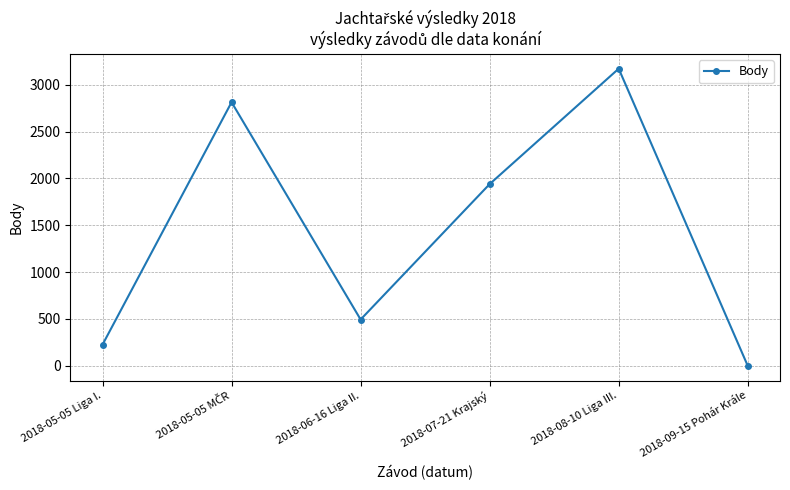

The value at 2018-06-16 Liga II. is 494. True or false?

True